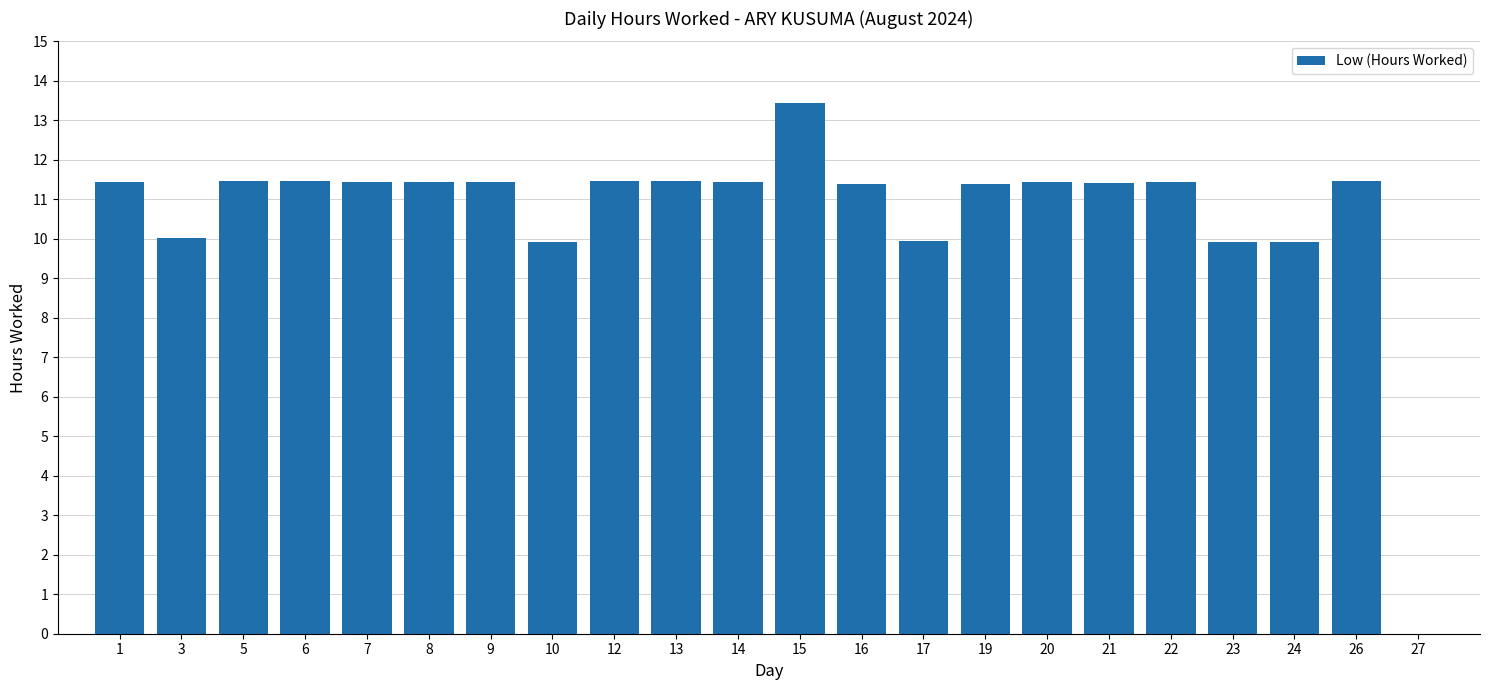

What is the sum of all values?

234.8